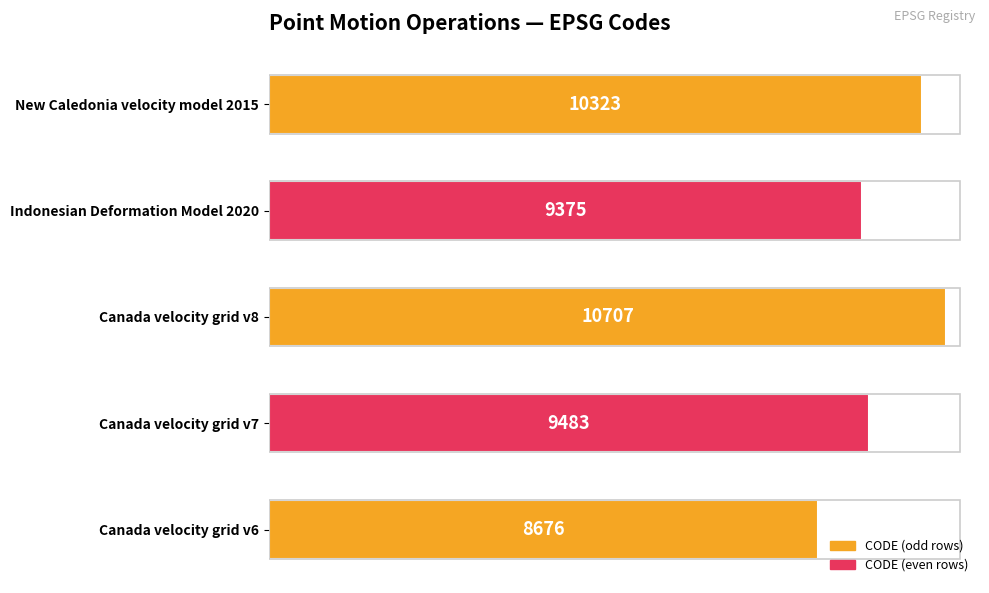

The chart shows a value of 19187 at Canada velocity grid v8. True or false?

False